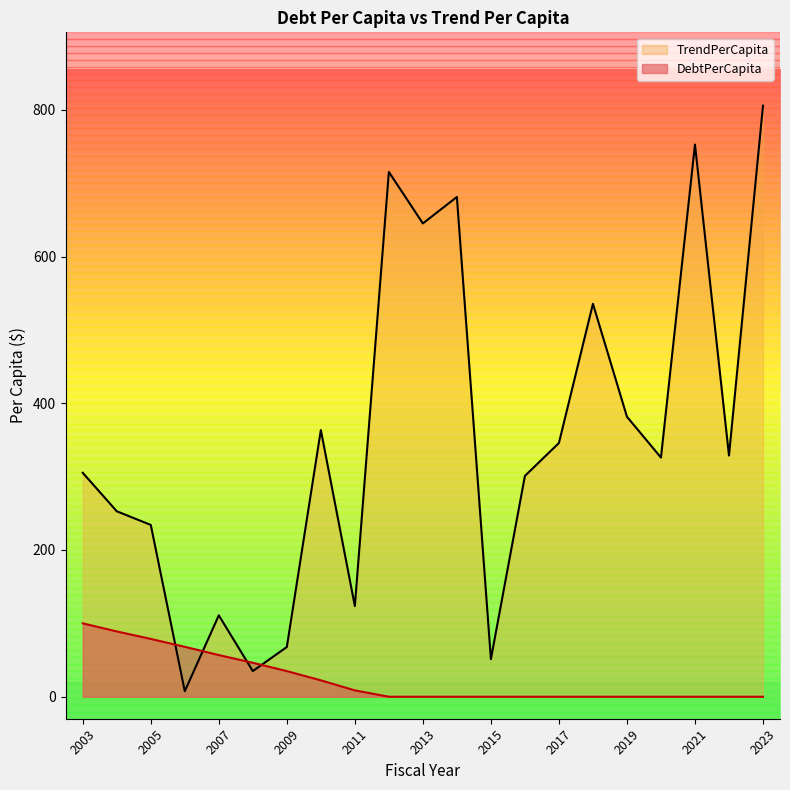

Which category has the highest value across all series?

2023